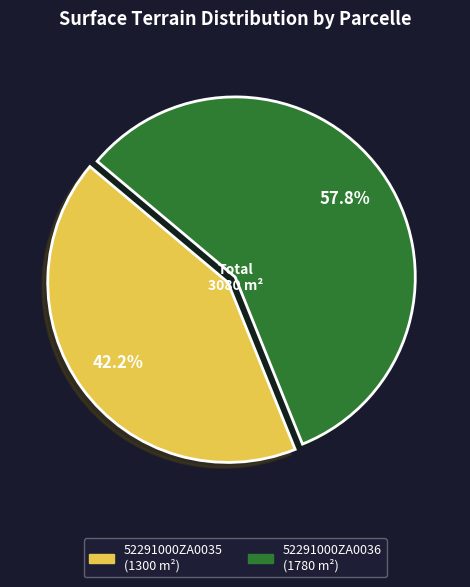

Count the number of slices in the pie.

2